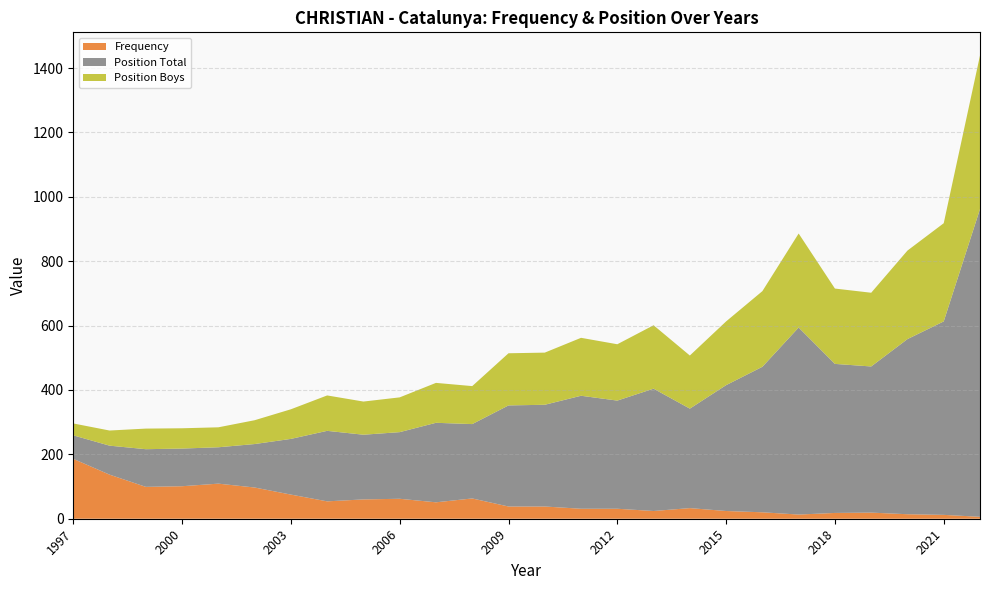

Reading right to left, extract all data points from this chart.

Frequency: 2022=6	2021=12	2020=14	2019=19	2018=18	2017=13	2016=20	2015=24	2014=33	2013=24	2012=31	2011=31	2010=38	2009=38	2008=63	2007=51	2006=62	2005=60	2004=54	2003=75	2002=97	2001=109	2000=101	1999=99	1998=137	1997=186
Position Total: 2022=956	2021=601	2020=544	2019=454	2018=463	2017=581	2016=452	2015=391	2014=309	2013=380	2012=336	2011=351	2010=316	2009=314	2008=231	2007=247	2006=207	2005=201	2004=219	2003=173	2002=135	2001=113	2000=117	1999=117	1998=90	1997=73
Position Boys: 2022=477	2021=305	2020=275	2019=229	2018=234	2017=292	2016=235	2015=198	2014=165	2013=197	2012=175	2011=180	2010=162	2009=162	2008=118	2007=124	2006=108	2005=103	2004=110	2003=92	2002=74	2001=62	2000=63	1999=64	1998=47	1997=37